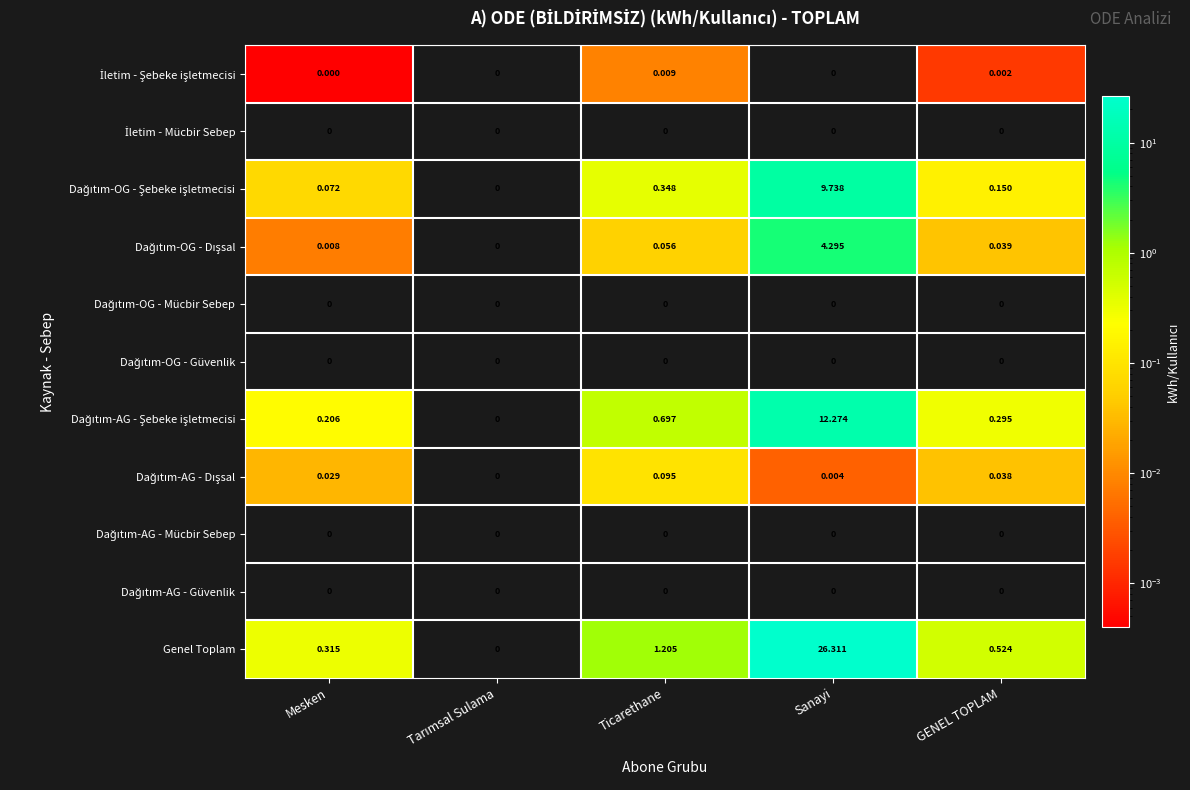

Between Ticarethane and Sanayi, which series saw the biggest shift?

Genel Toplam